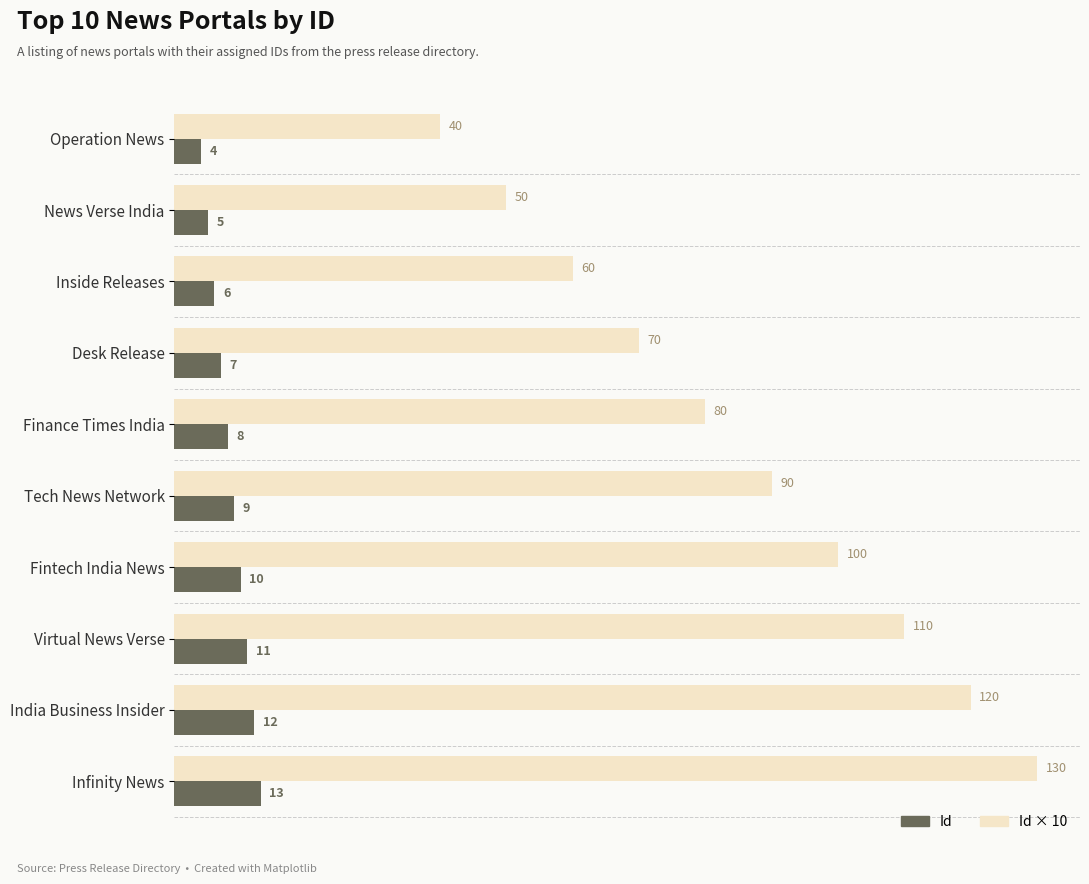

At which category does the chart reach its peak across all series?

Infinity News